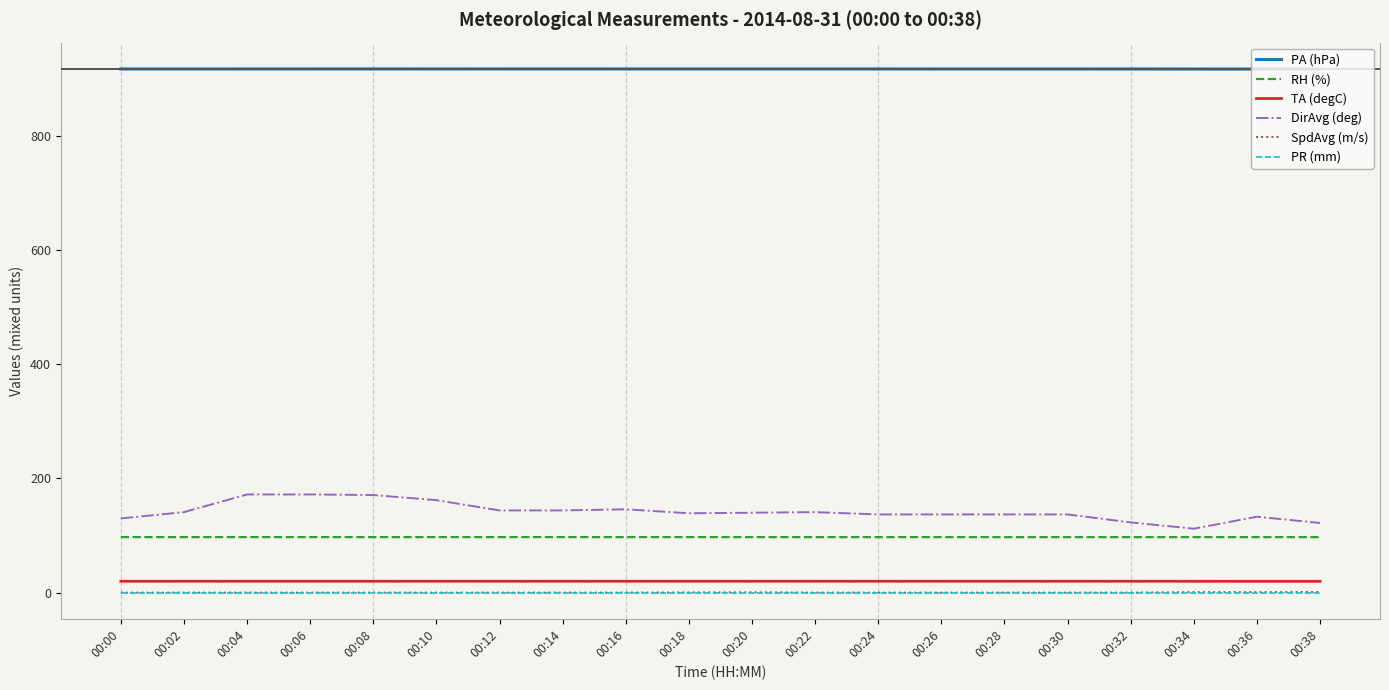

At which category does RH (%) reach its first local peak?

00:04